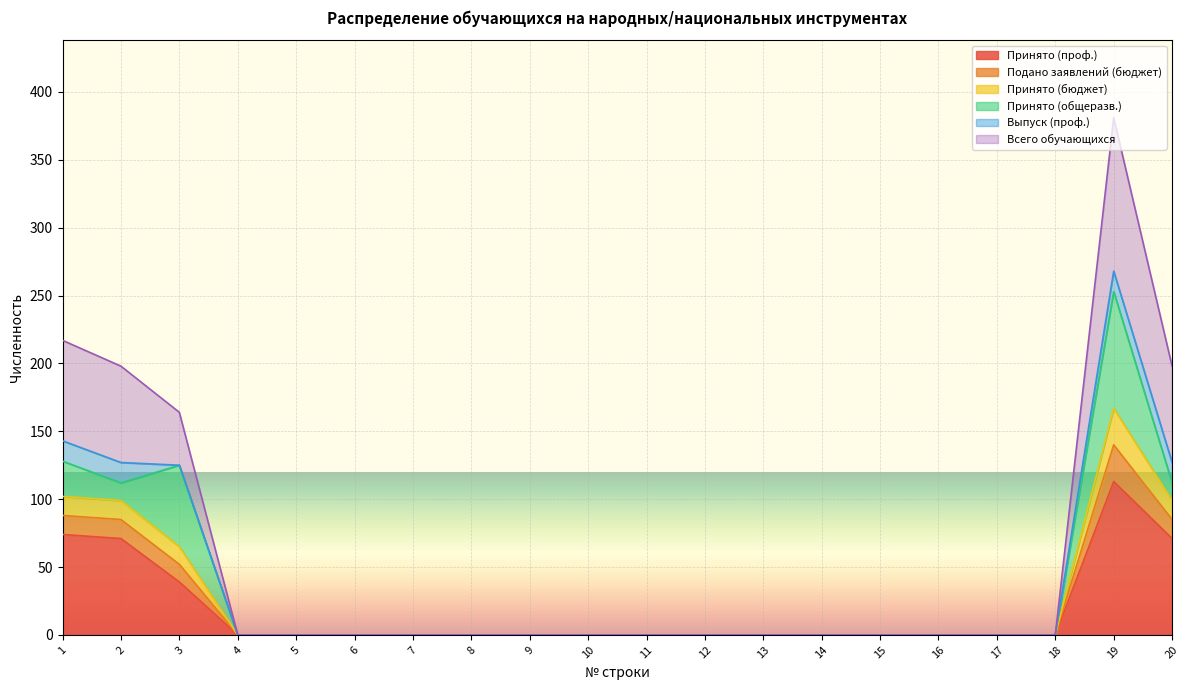

At which category does Принято (бюджет) reach its first local peak?

19